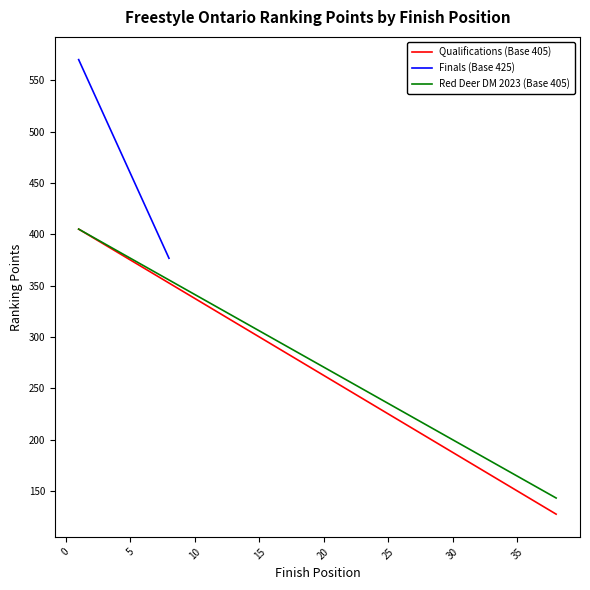

True or false: Red Deer DM 2023 (Base 405) and Qualifications (Base 405) cross at least once.

False